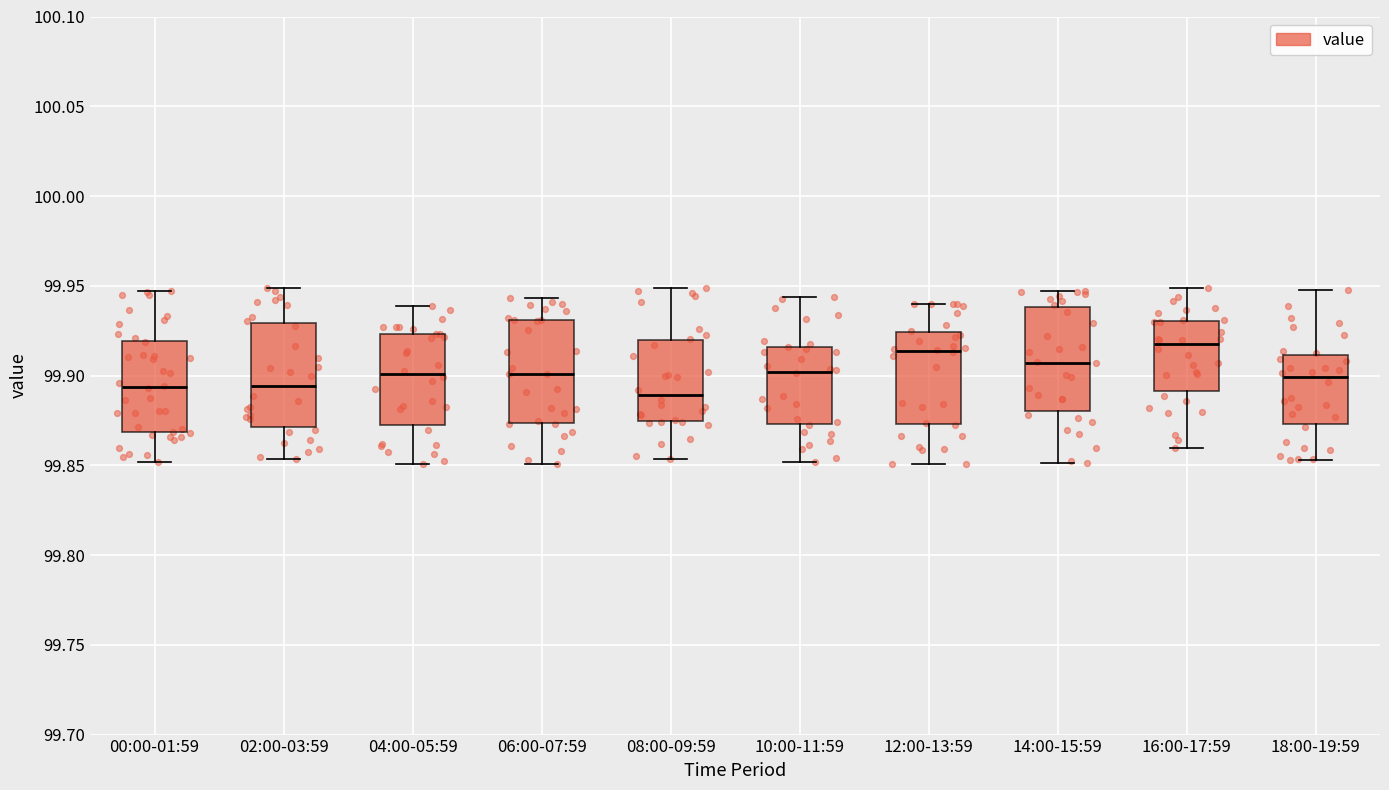

Reading left to right, transcribe this box plot: for each box, give where its median line is, the range the box spans, and where its two whiskers end, as read against the y-axis. The values are not printed on the chart, so give them approximately, as read against the axis.

00:00-01:59: median 99.895, box 99.870 to 99.920, whiskers 99.850 to 99.945
02:00-03:59: median 99.895, box 99.870 to 99.930, whiskers 99.855 to 99.950
04:00-05:59: median 99.900, box 99.875 to 99.925, whiskers 99.850 to 99.940
06:00-07:59: median 99.900, box 99.875 to 99.930, whiskers 99.850 to 99.945
08:00-09:59: median 99.890, box 99.875 to 99.920, whiskers 99.855 to 99.950
10:00-11:59: median 99.900, box 99.875 to 99.915, whiskers 99.850 to 99.945
12:00-13:59: median 99.915, box 99.875 to 99.925, whiskers 99.850 to 99.940
14:00-15:59: median 99.905, box 99.880 to 99.940, whiskers 99.850 to 99.945
16:00-17:59: median 99.915, box 99.890 to 99.930, whiskers 99.860 to 99.950
18:00-19:59: median 99.900, box 99.875 to 99.910, whiskers 99.855 to 99.950